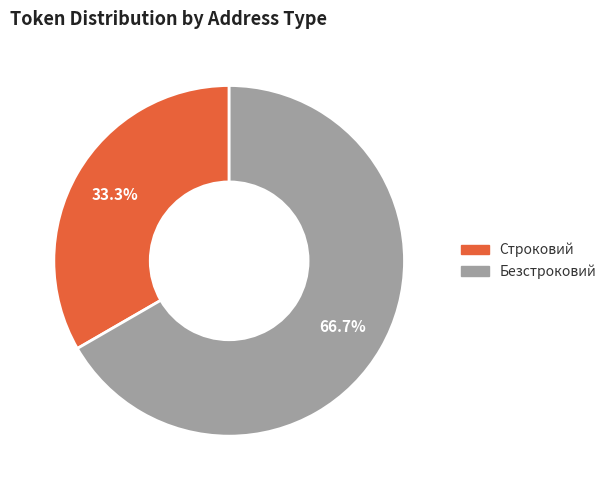

The Безстроковий slice represents 67% of the pie. True or false?

True